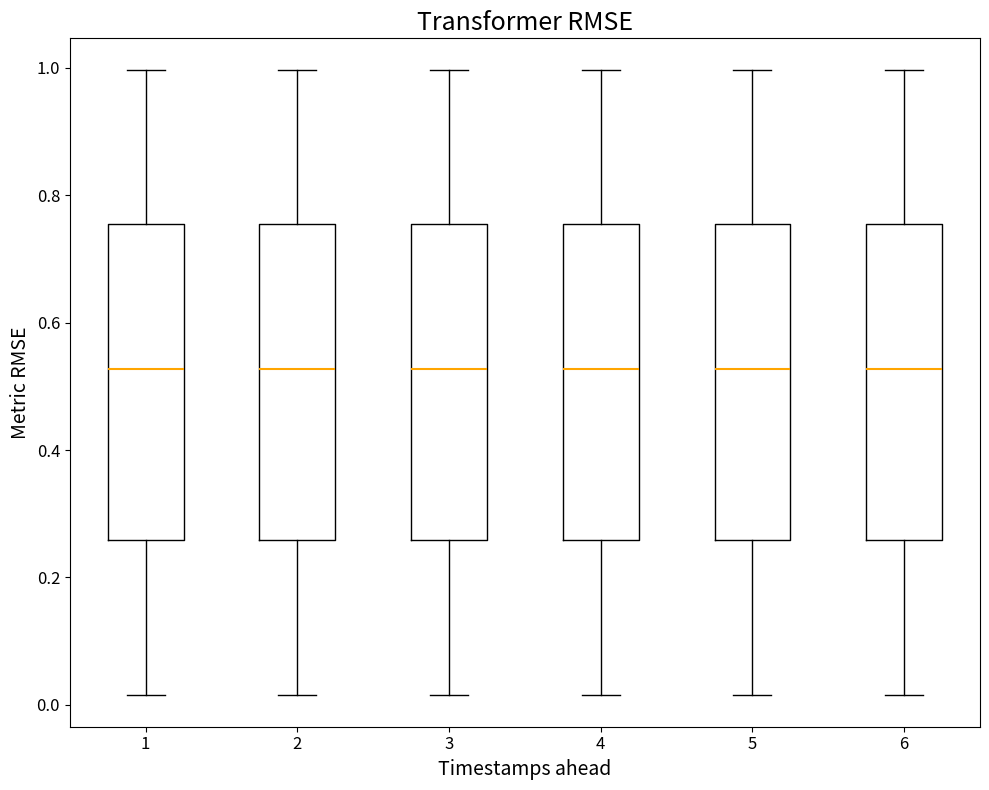

Where is the upper edge of the box at x = 1 on the y-axis? The values are not printed on the chart, so give them approximately, as read against the axis.

0.76